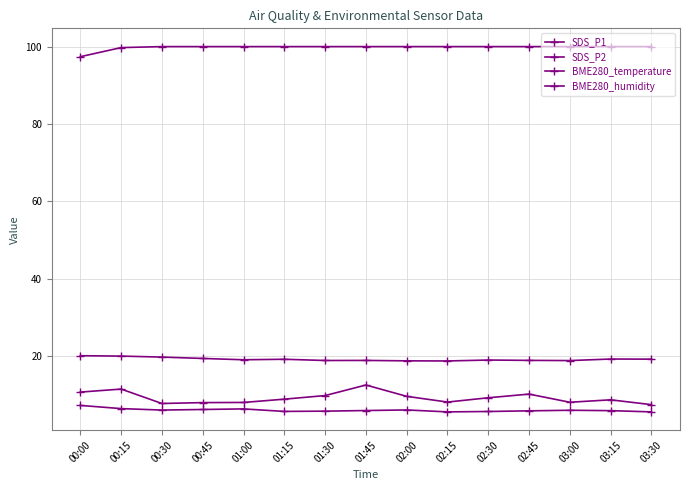

What is the difference between the BME280_temperature values at 03:15 and 00:45?

0.2